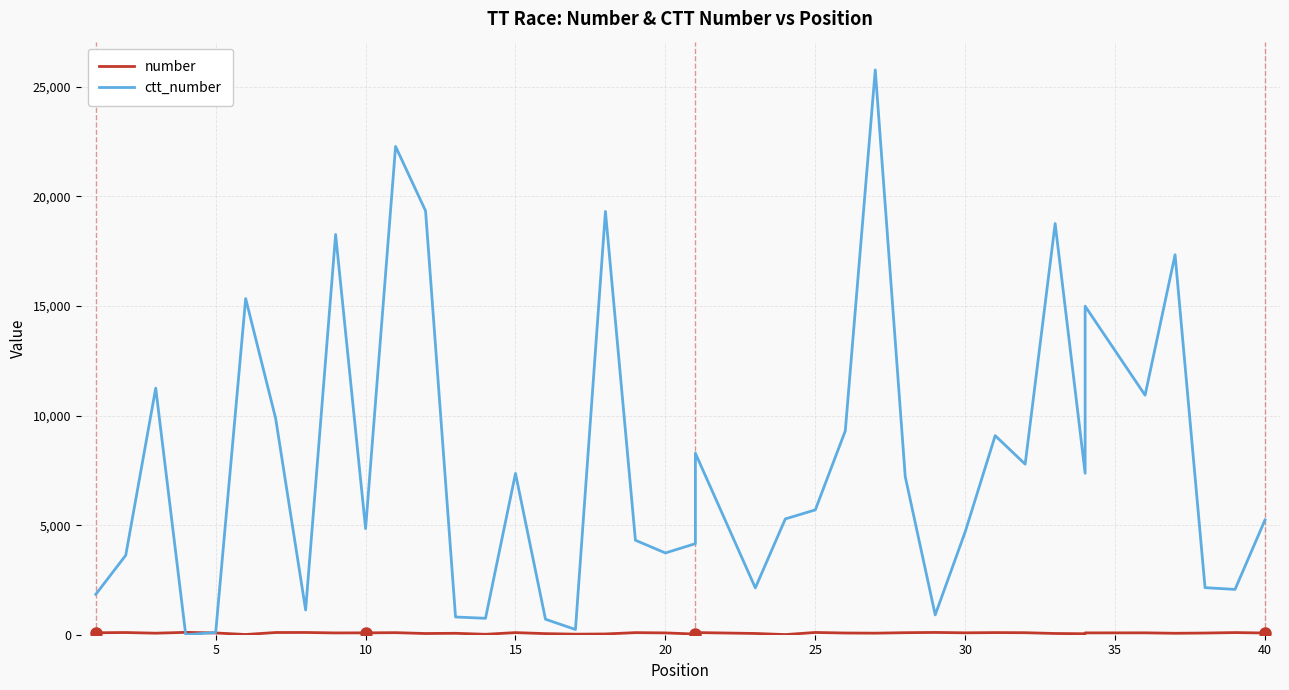

True or false: ctt_number and number cross at least once.

True